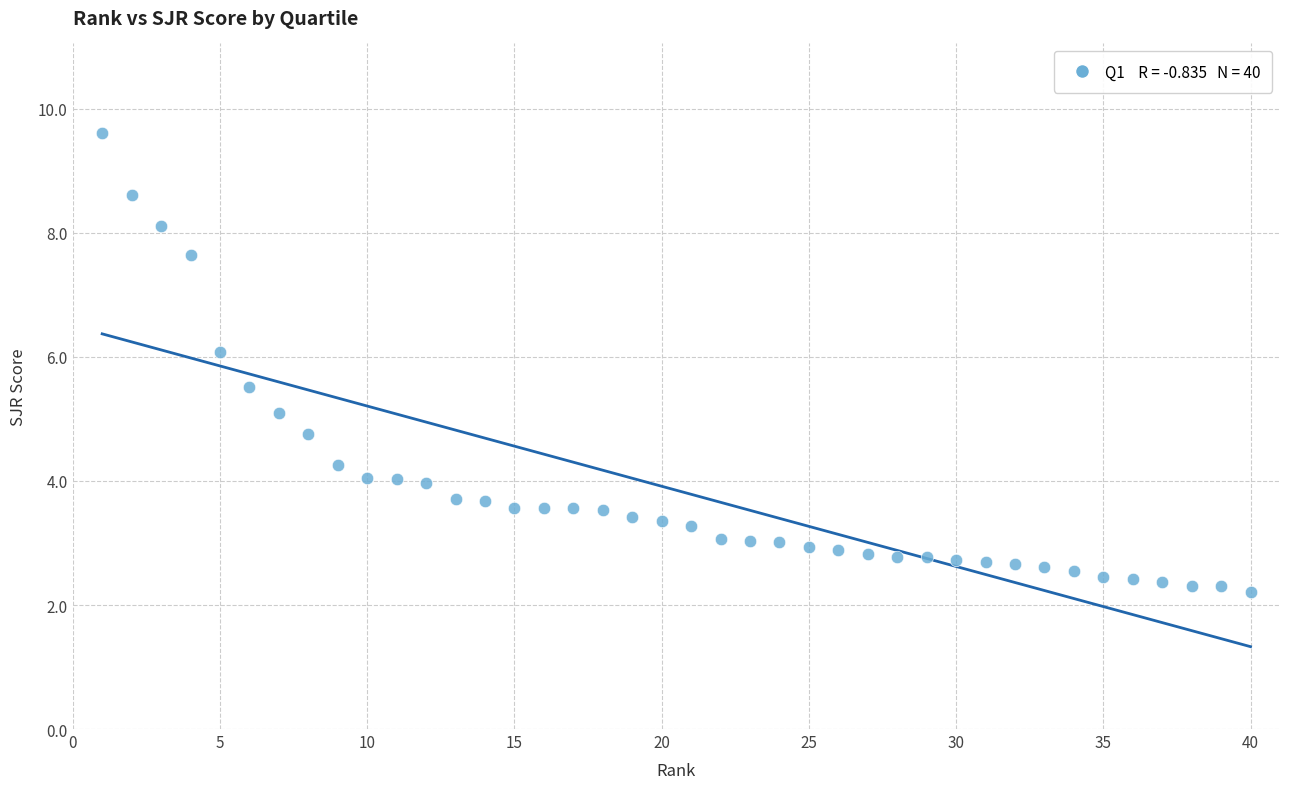

What is the range of Y values (max minus min)?

7.4